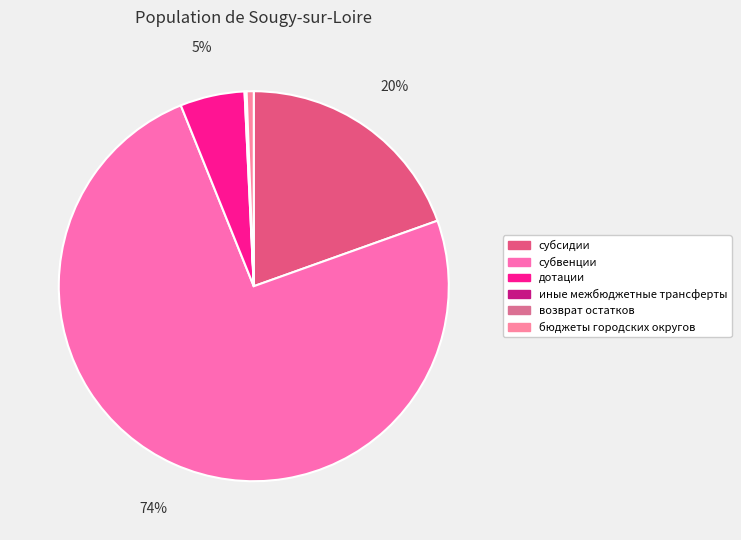

To the nearest percent, what is the difference between the largest and smallest slice percentages?

74%